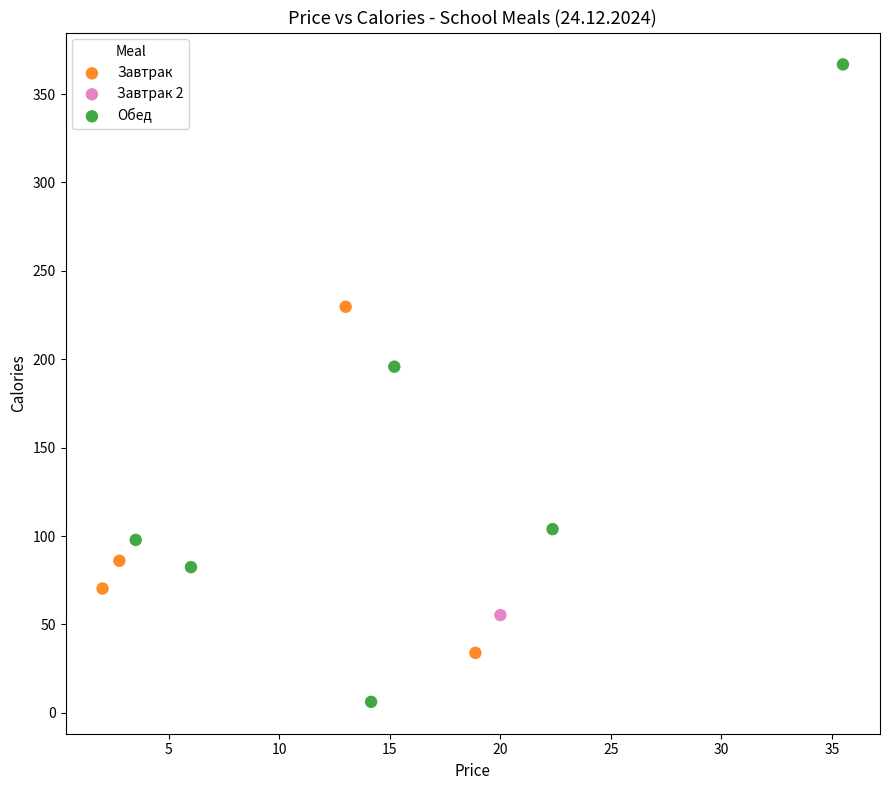

What are all the series names shown in the legend?

Завтрак, Завтрак 2, Обед